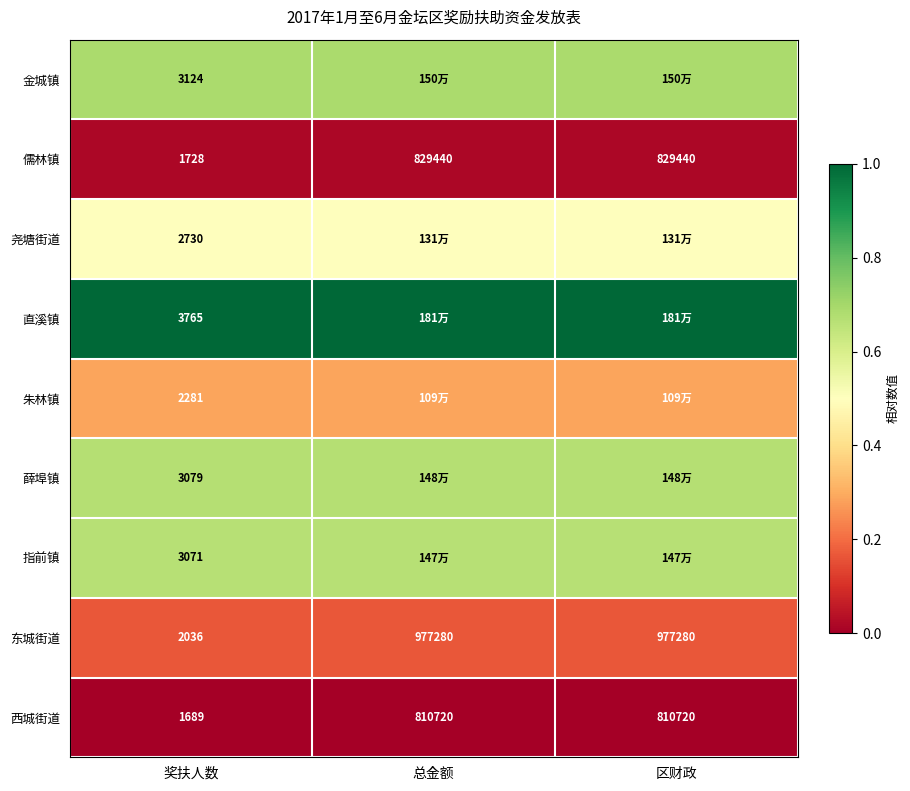

Is the value of 尧塘街道 at 奖扶人数 greater than the value of 金城镇 at 奖扶人数?

No